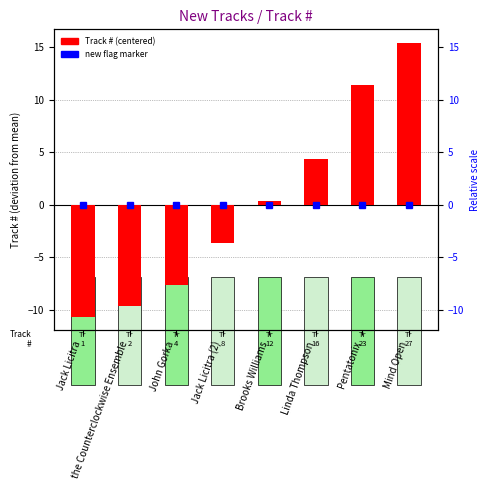

What is the value of the 5th bar from the left?

0.4